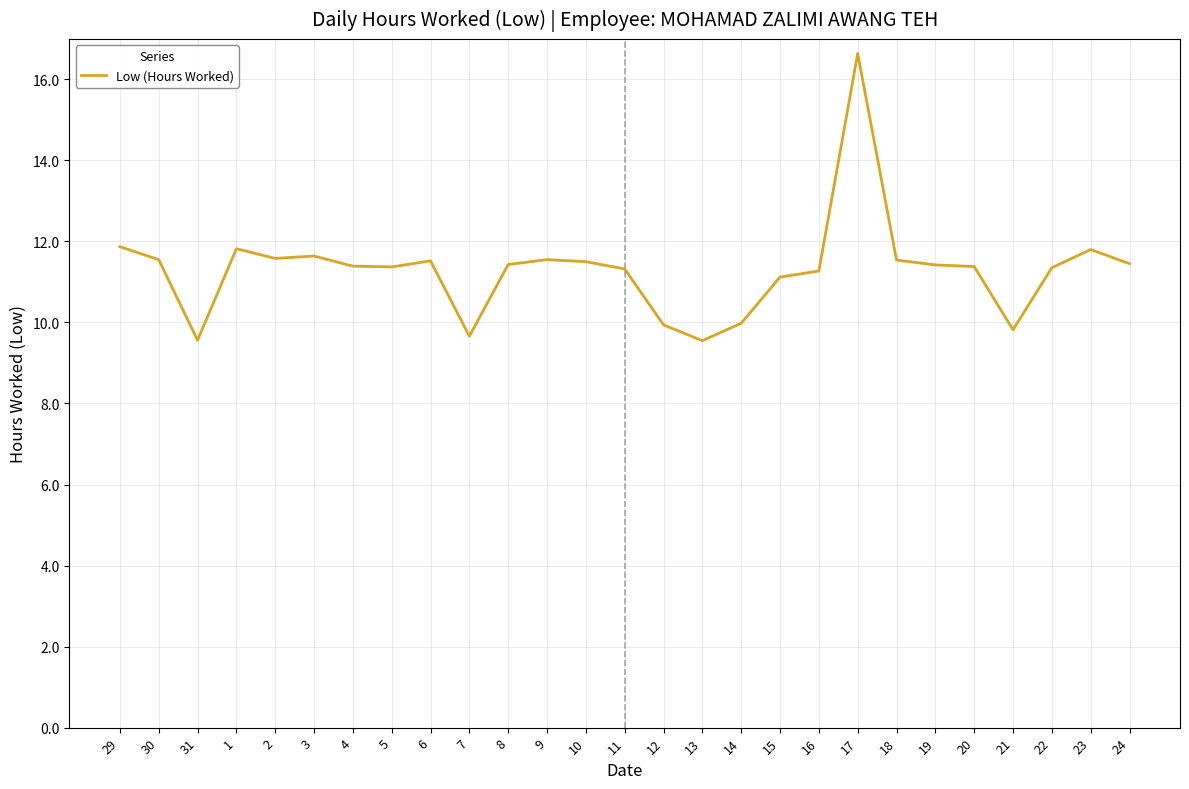

Is it true that the value at 2 is 19.6?

False